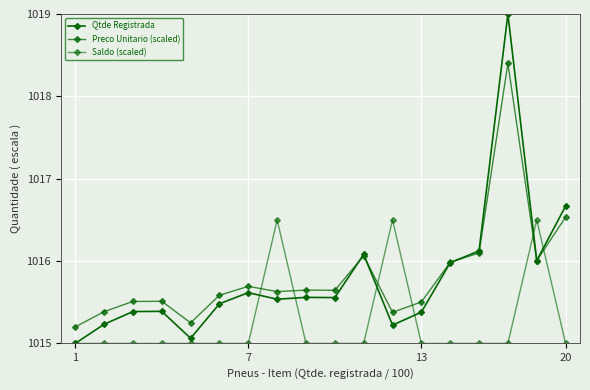

Rank the series by their maximum value, from lowest to highest.

Saldo (scaled), Preco Unitario (scaled), Qtde Registrada